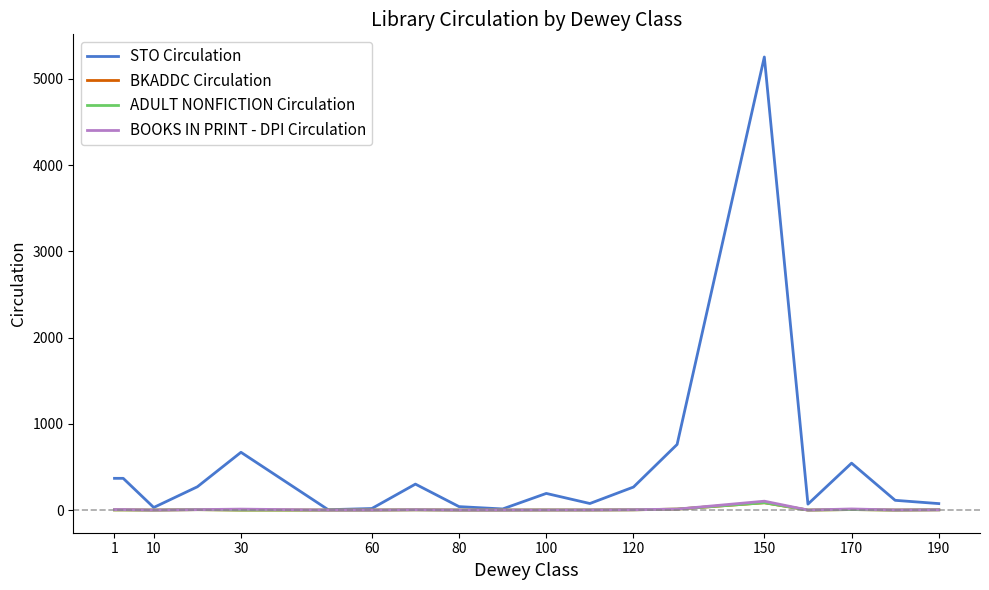

Is this an area chart (filled region under the line)?

No